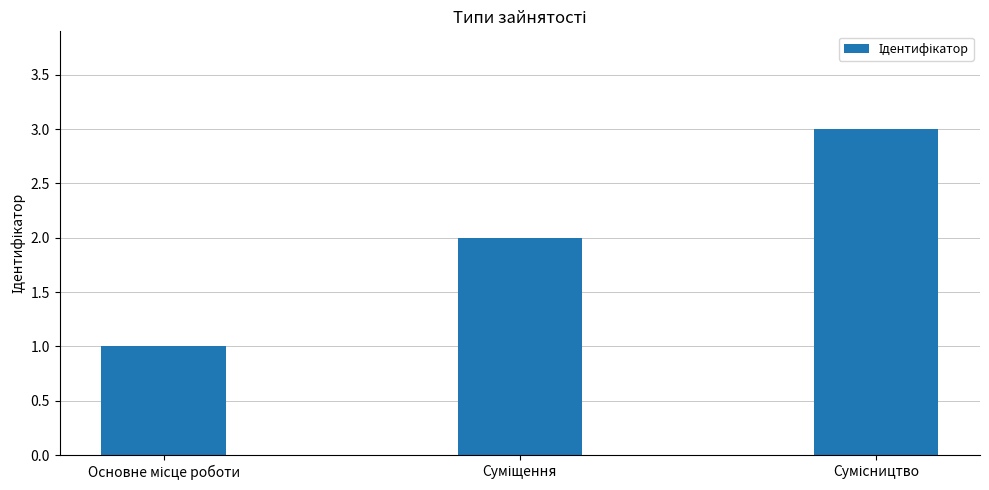

What is the value of the 1st bar from the left?

1